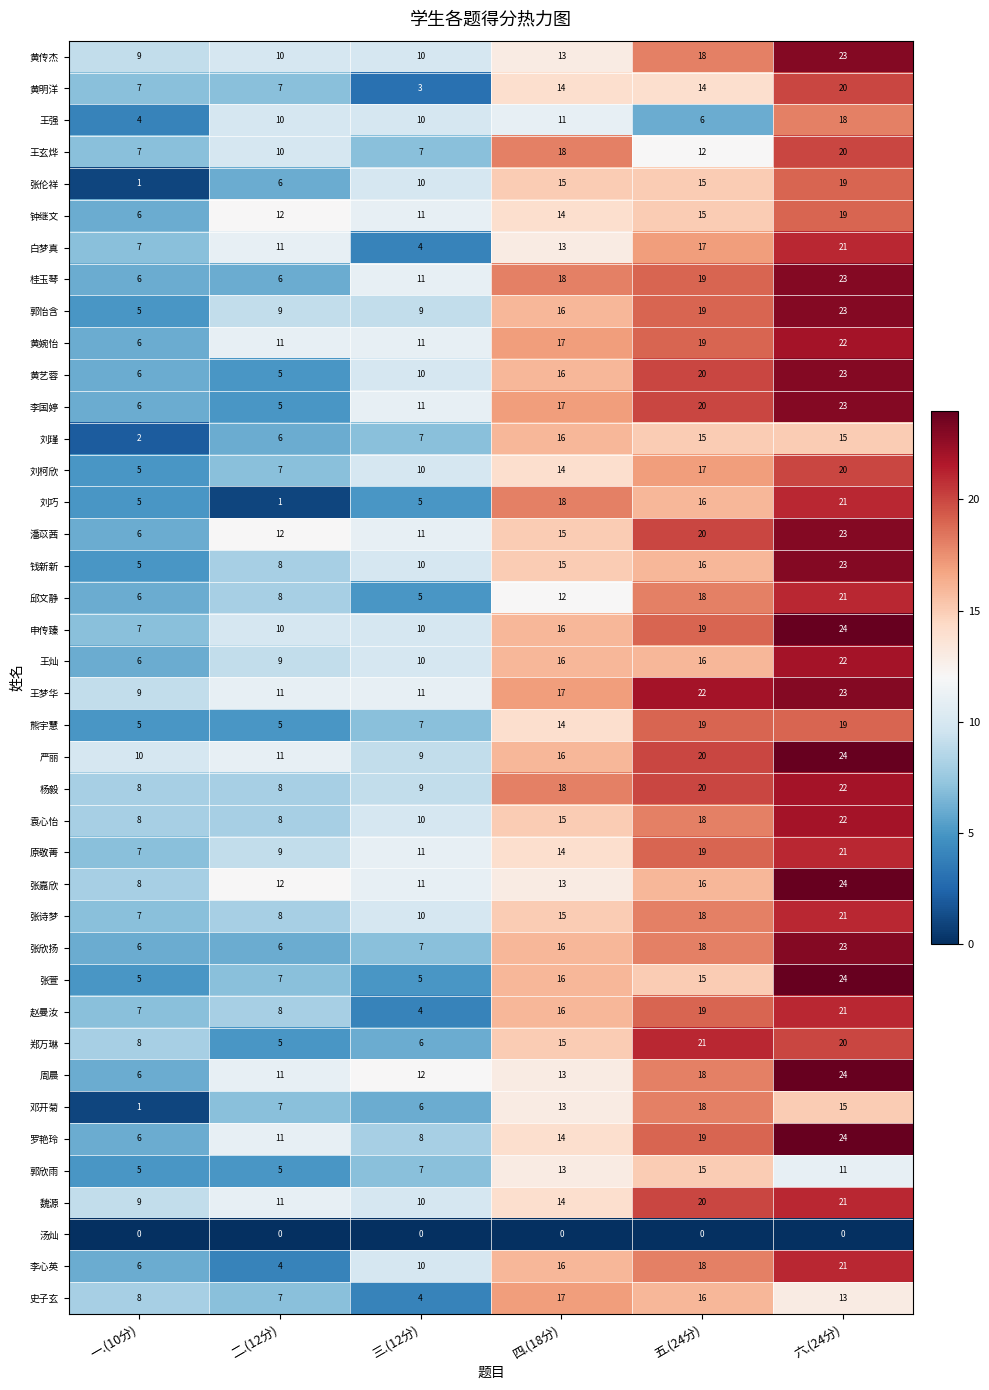

Which series has the largest range (max minus min)?

刘巧